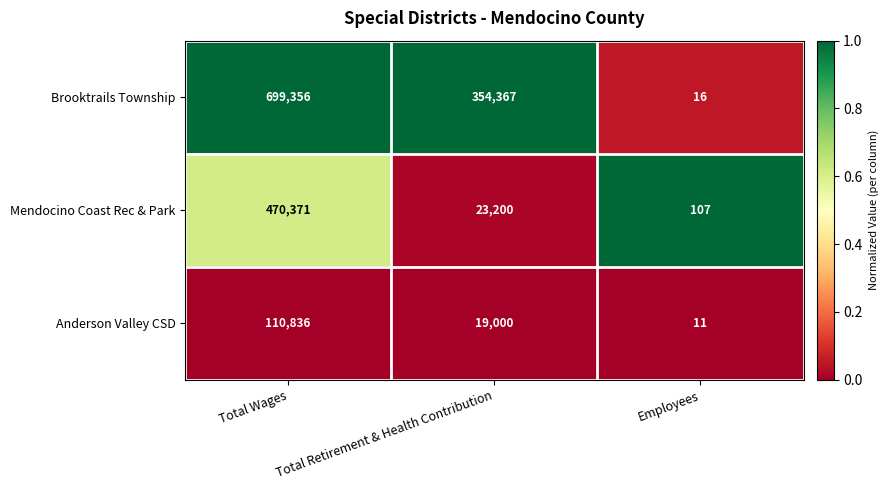

At Employees, list the series in order from smallest to largest.

Anderson Valley CSD, Brooktrails Township, Mendocino Coast Rec & Park